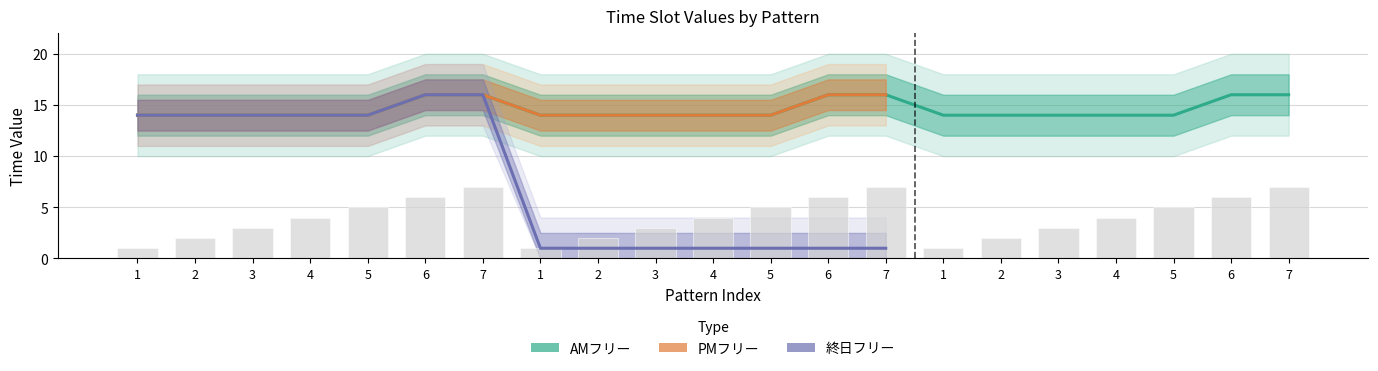

What is the value of the PMフリー bar at the 6th from the left?

16.0